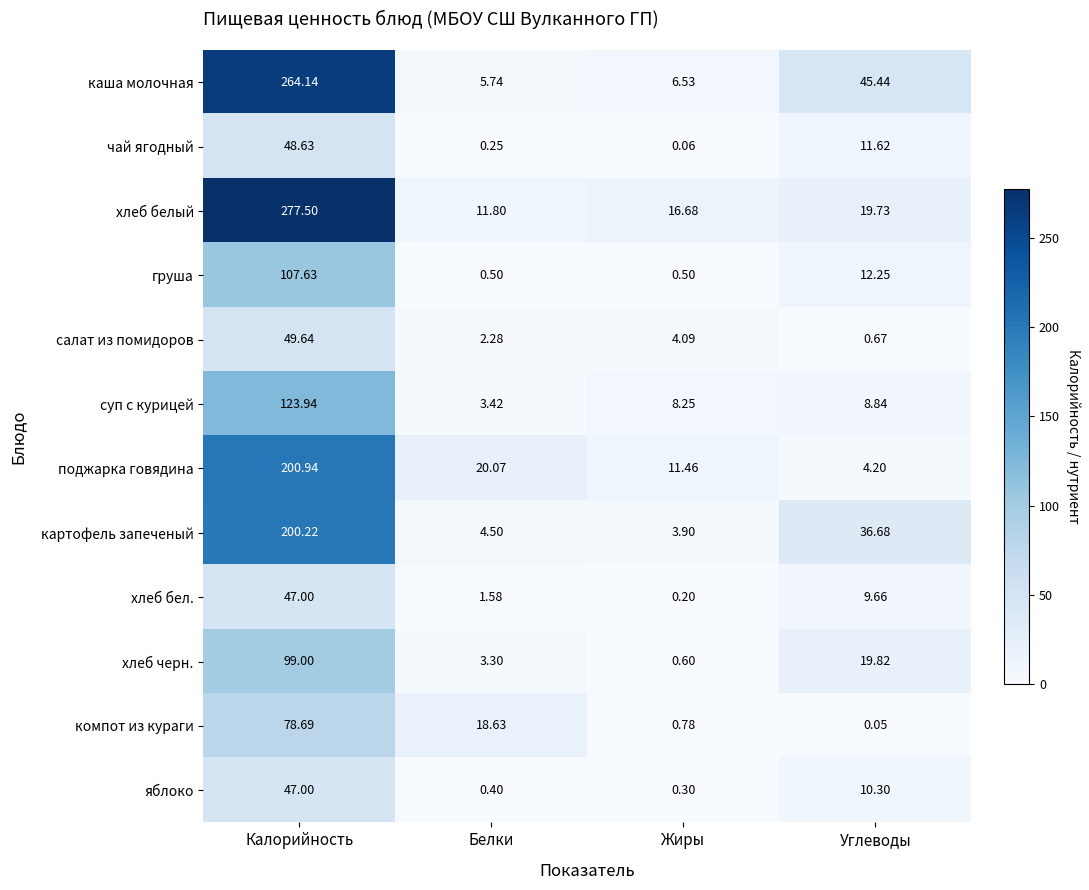

Which series has the widest spread of values?

хлеб белый